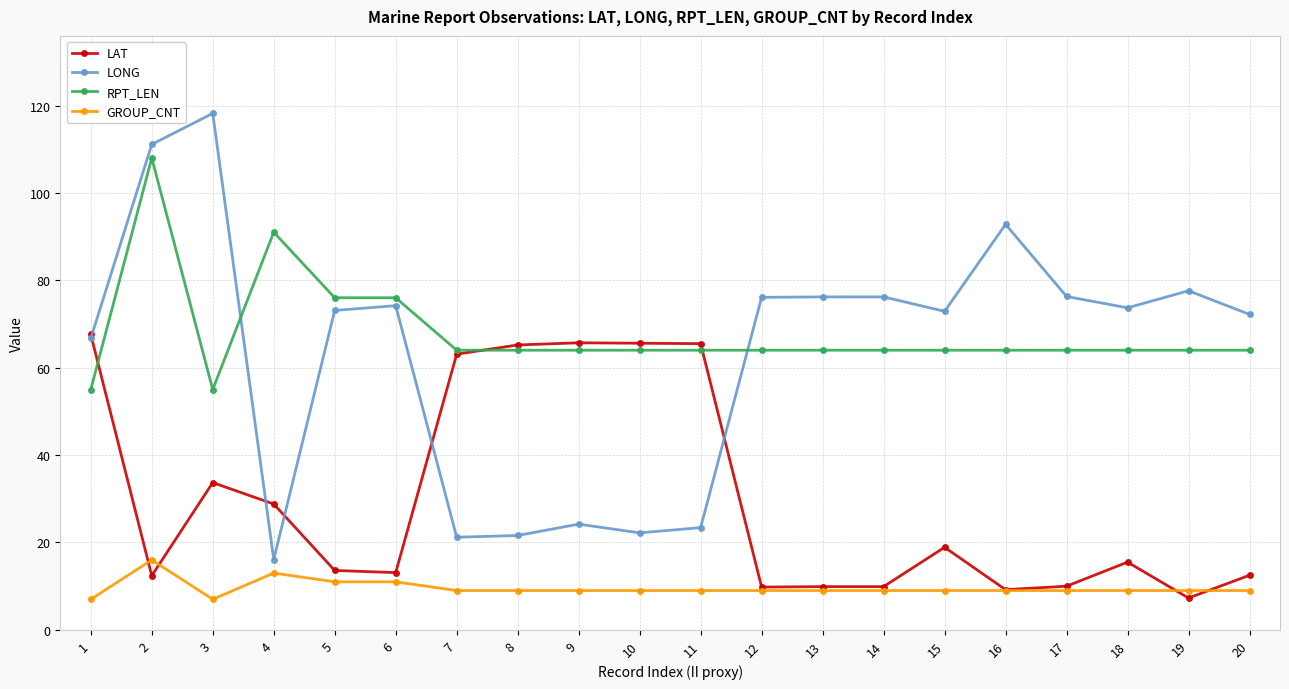

At how many categories does at least one series exceed 17?

20